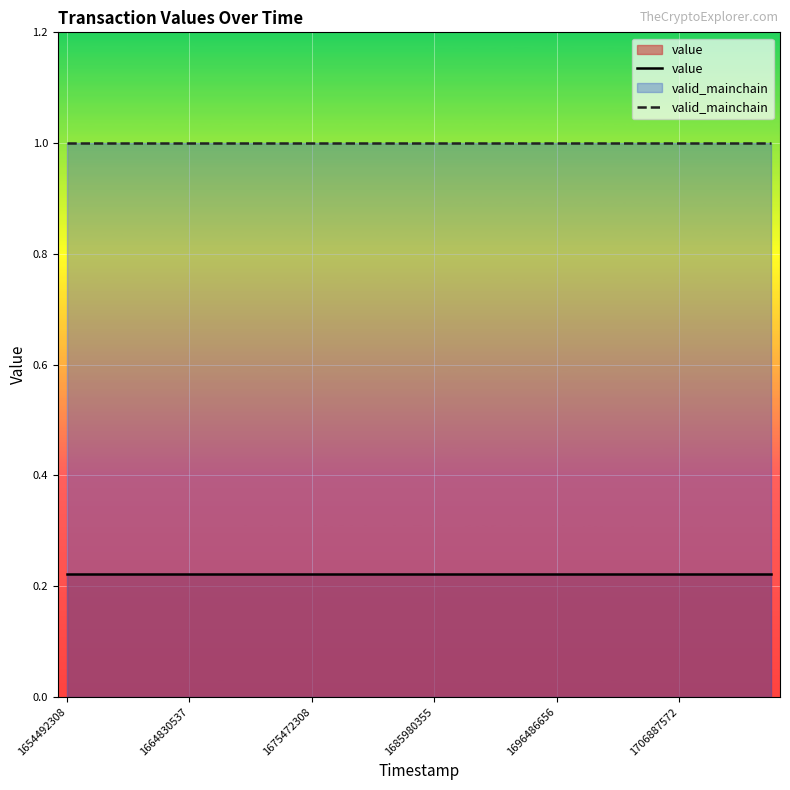

Reading right to left, what are all the values shown in this chart?

value: 0.2	0.2	0.2	0.2	0.2	0.2	0.2	0.2	0.2	0.2	0.2	0.2	0.2	0.2	0.2	0.2	0.2	0.2	0.2	0.2	0.2	0.2	0.2	0.2
valid_mainchain: 1.0	1.0	1.0	1.0	1.0	1.0	1.0	1.0	1.0	1.0	1.0	1.0	1.0	1.0	1.0	1.0	1.0	1.0	1.0	1.0	1.0	1.0	1.0	1.0